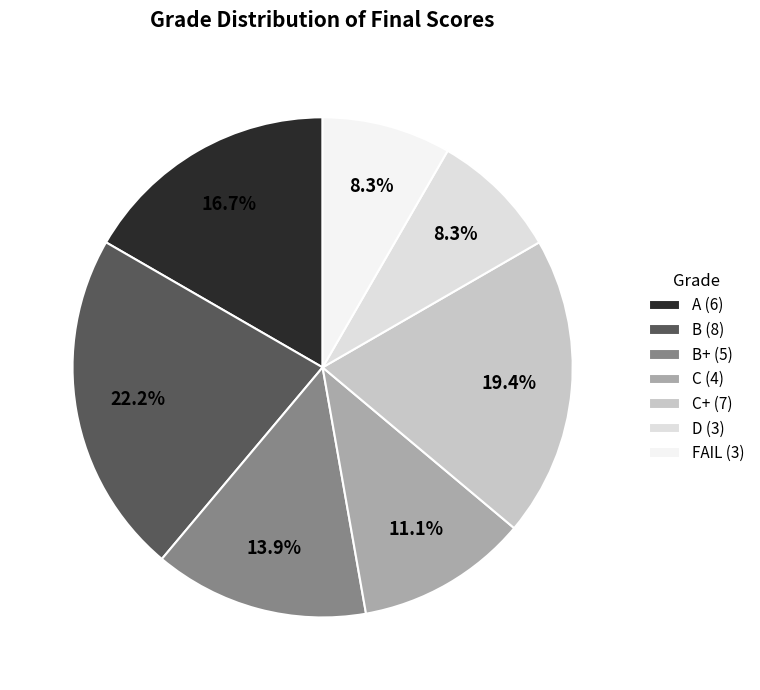

Which category has the smallest portion of the pie?

D